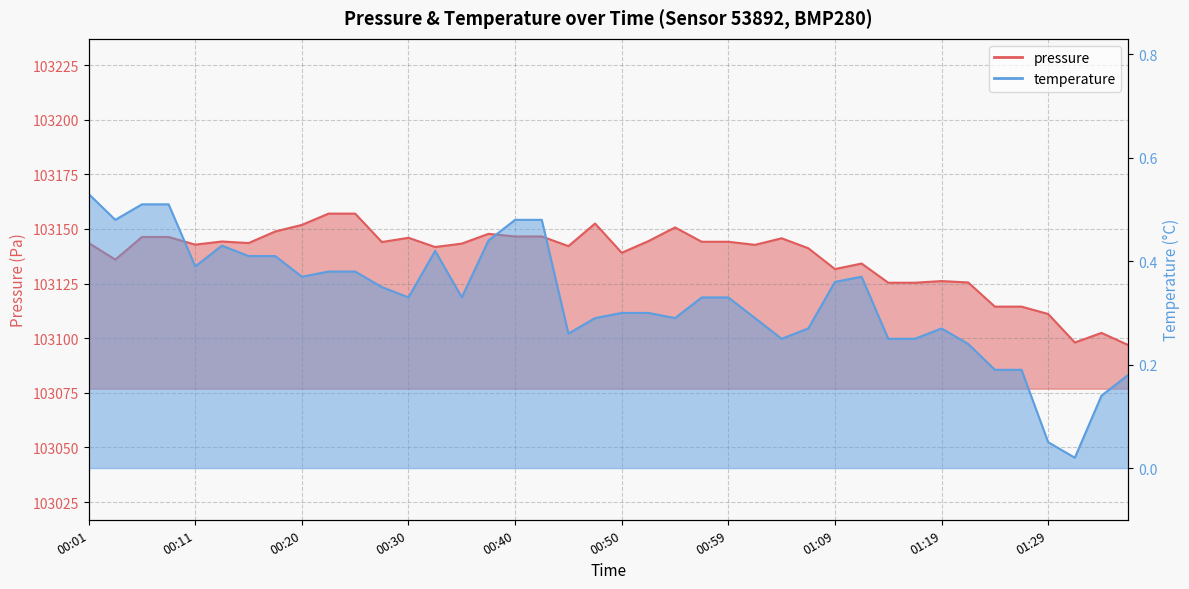

Approximately how many times larger is the value at 00:03 compared to 00:18?

1.0